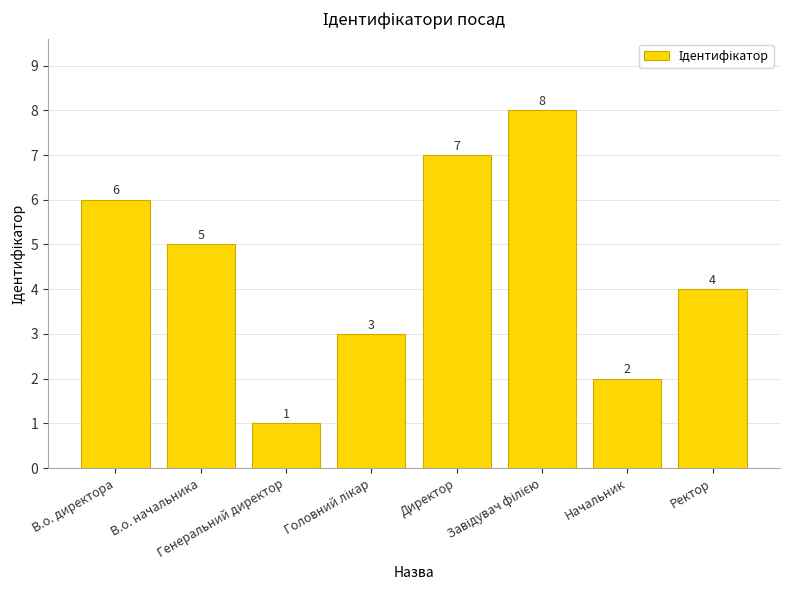

What is the difference between the maximum and minimum values?

7